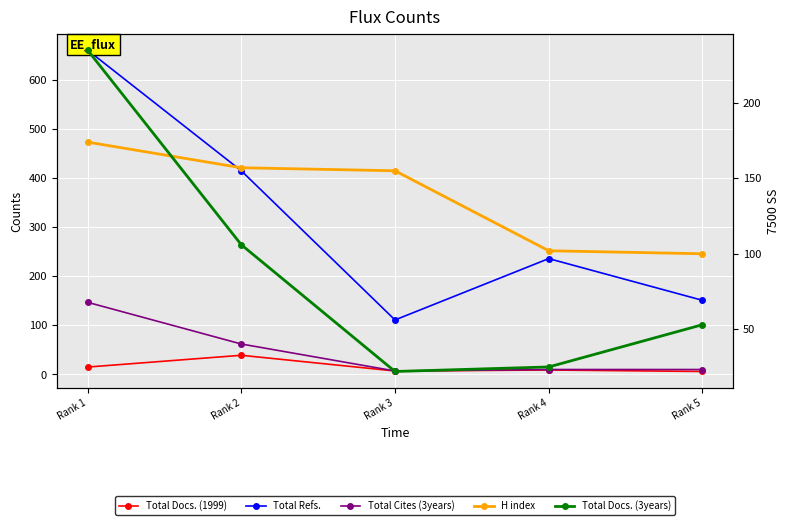

True or false: Total Cites (3years) and H index cross at least once.

False